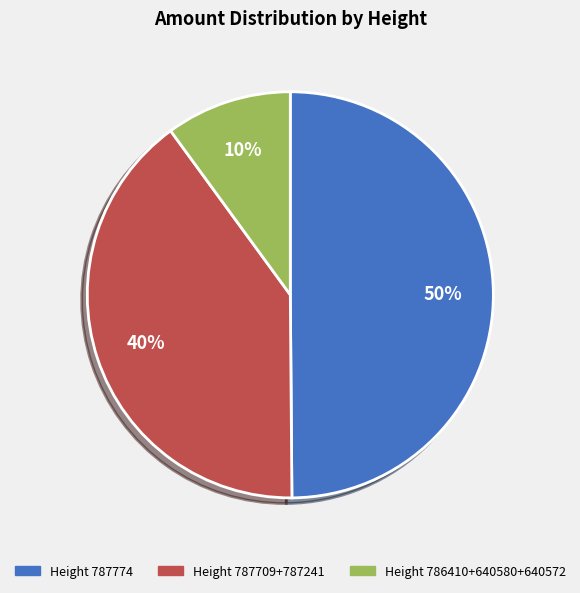

Between Height 787709+787241 and Height 787774, which is larger?

Height 787774